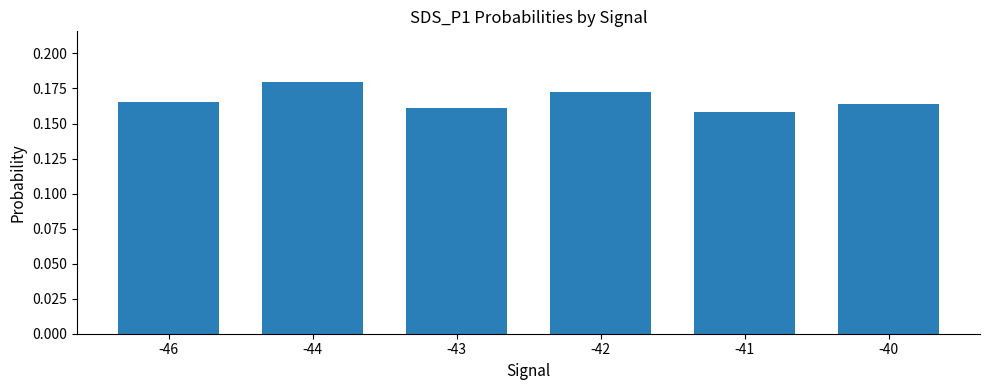

Is it true that the value at -44 is 0.3?

False